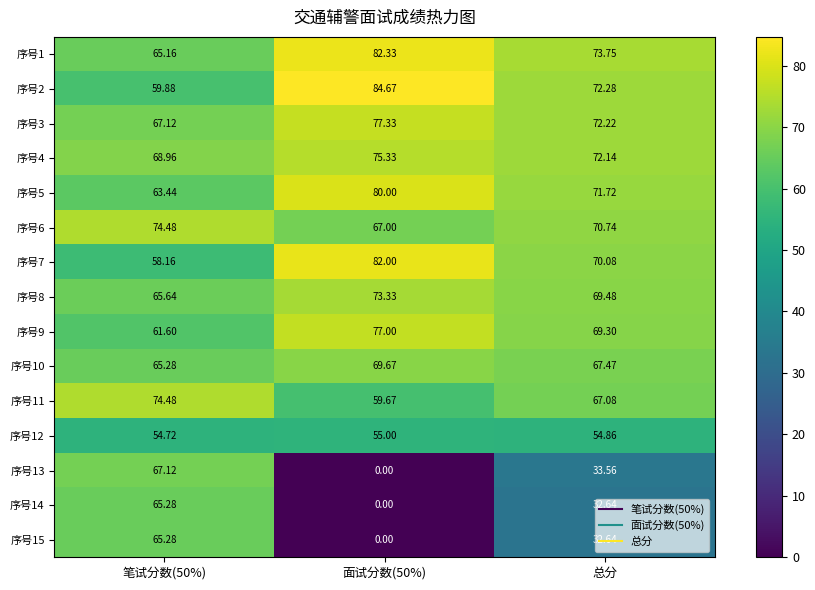

How many series are shown in this chart?

15